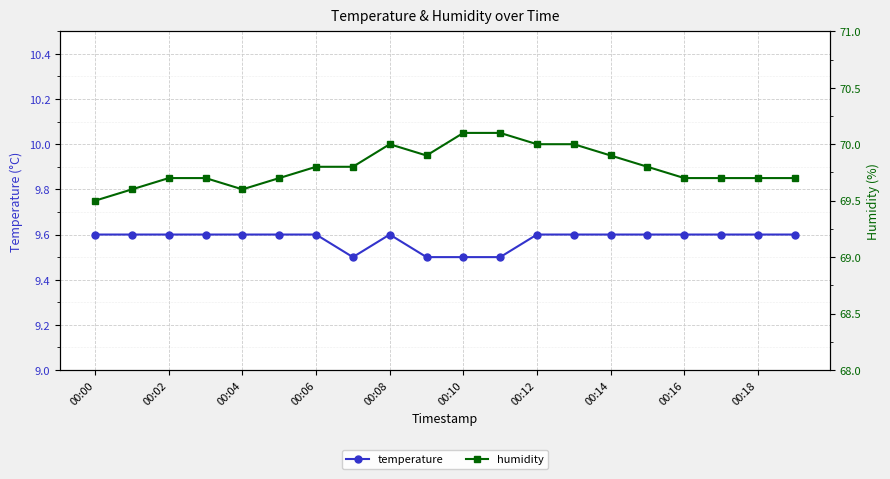

How many temperature values are between 9 and 10?

20